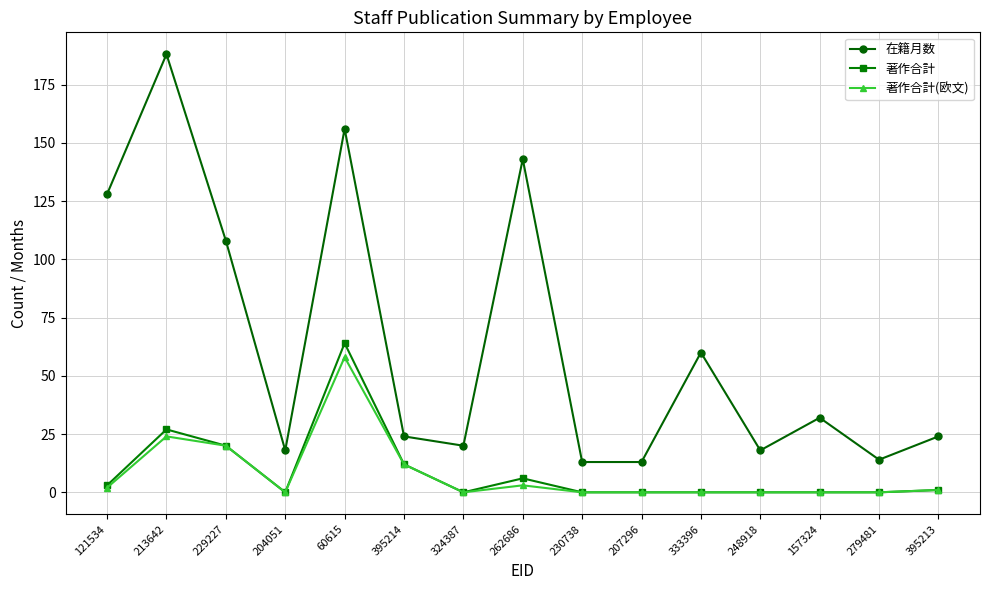

What is the difference between the highest and lowest values at 333396?

60